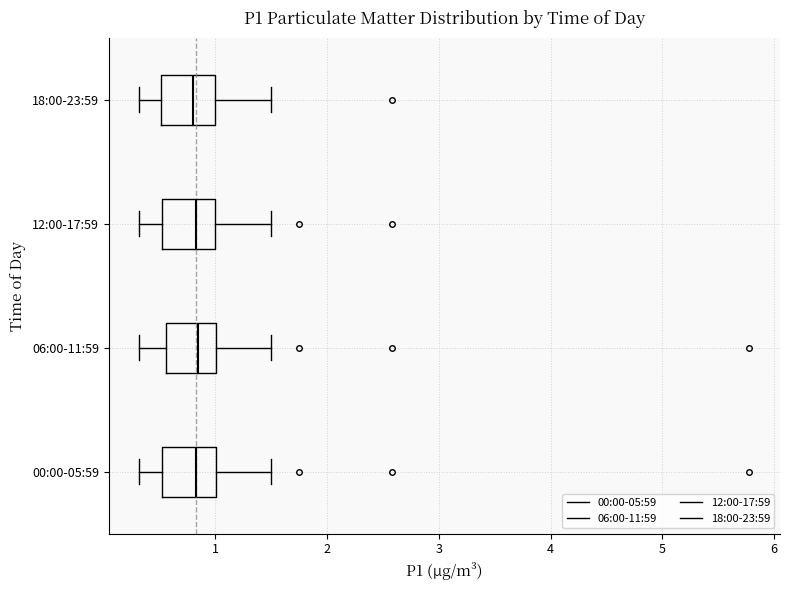

Reading bottom to top, read every box against the x-axis: the position of its median line, the range the box covers, and the ends of its whiskers. The values are not printed on the chart, so give them approximately, as read against the axis.

00:00-05:59: median 0.8, box 0.5 to 1.0, whiskers 0.3 to 1.5
06:00-11:59: median 0.9, box 0.6 to 1.0, whiskers 0.3 to 1.5
12:00-17:59: median 0.8, box 0.5 to 1.0, whiskers 0.3 to 1.5
18:00-23:59: median 0.8, box 0.5 to 1.0, whiskers 0.3 to 1.5